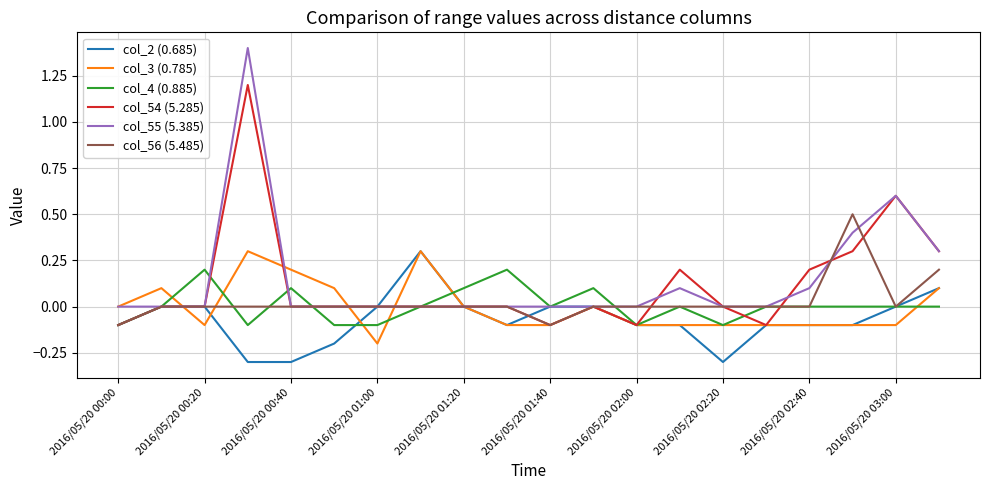

Which series has the widest spread of values?

col_55 (5.385)